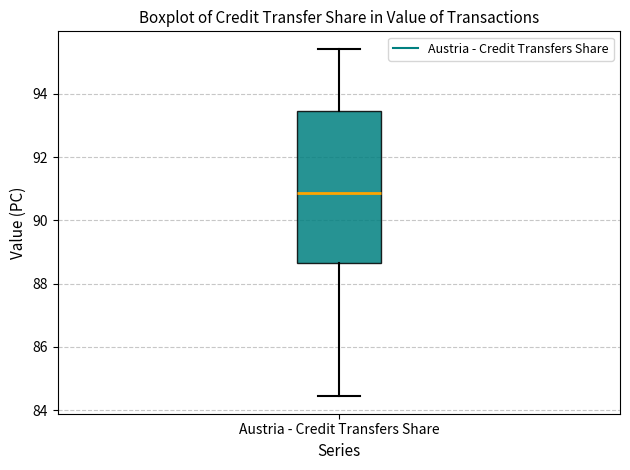

Transcribe this box plot: give where the median line is, the range the box spans, and where the two whiskers end, as read against the y-axis. The values are not printed on the chart, so give them approximately, as read against the axis.

median 90.8, box 88.6 to 93.4, whiskers 84.4 to 95.4